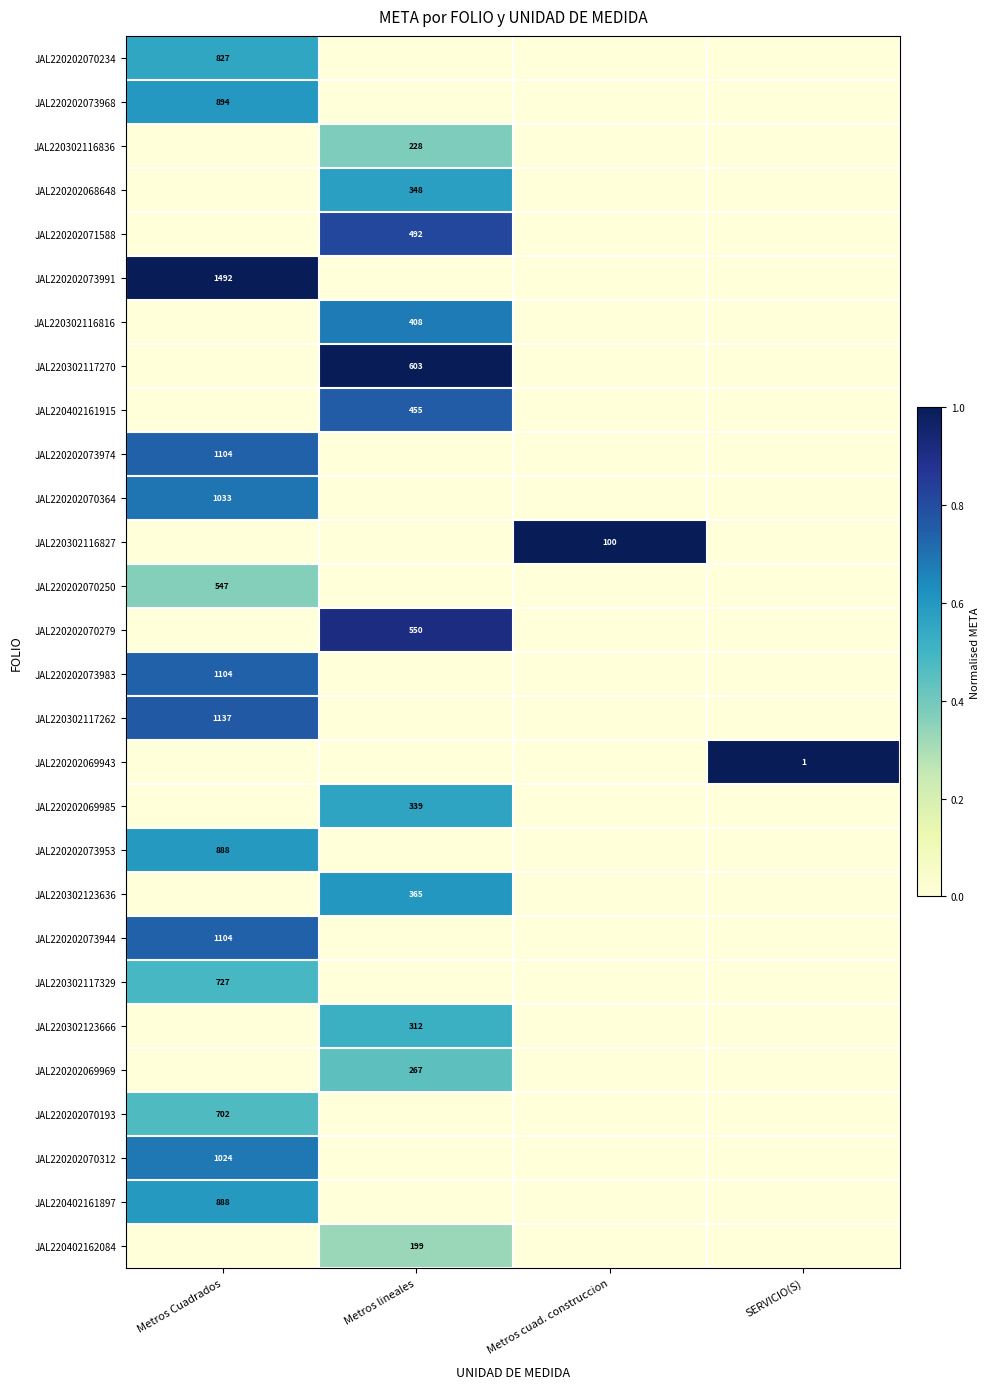

Is it true that JAL220302116816 equals 408 at Metros lineales?

True